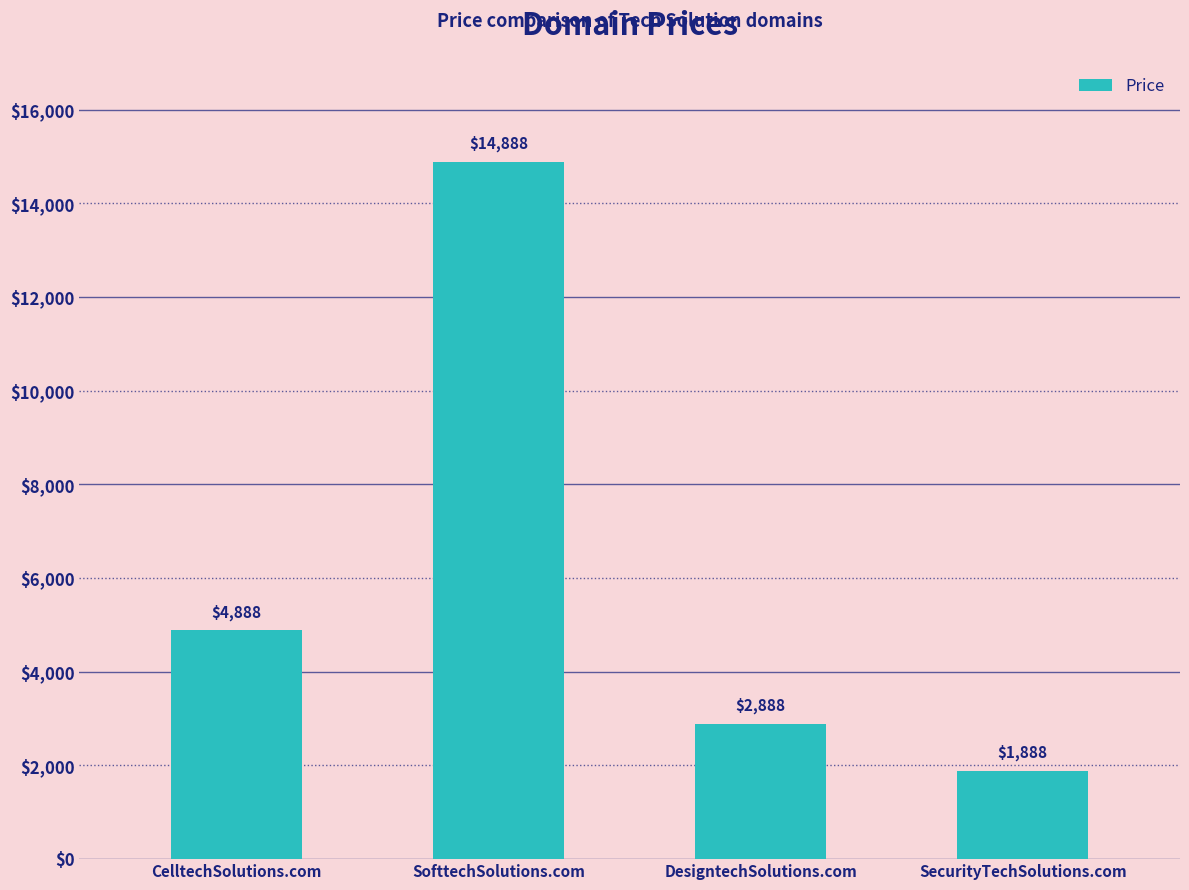

What is the label of the 2nd bar from the left?

SofttechSolutions.com